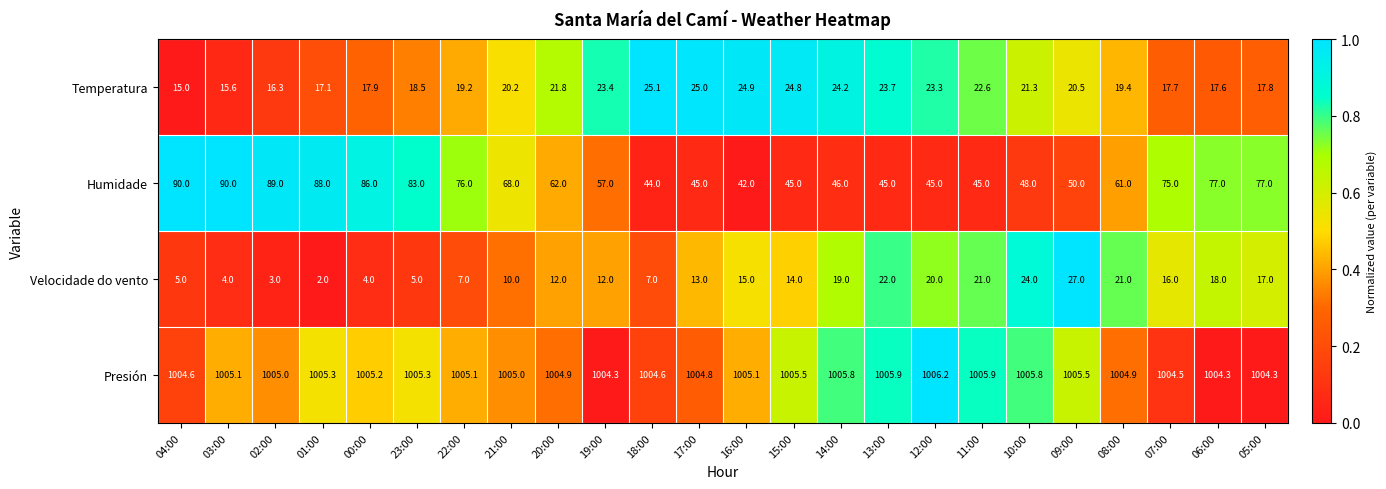

List the series in order of their peak value, highest first.

Presión, Humidade, Velocidade do vento, Temperatura